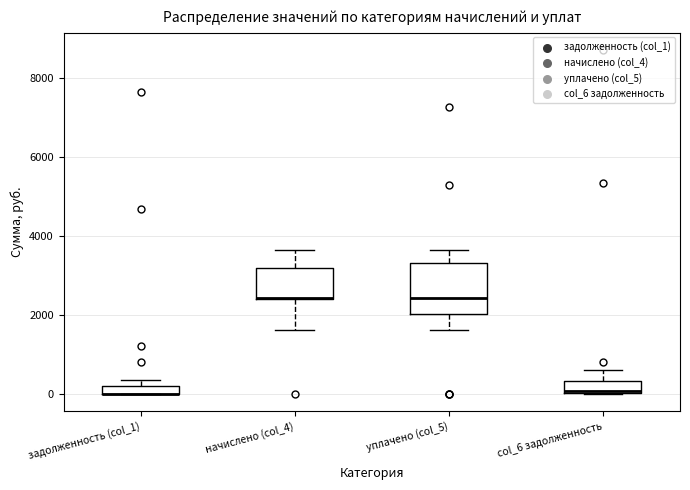

Where is the lower edge of the box for задолженность (col_1) on the y-axis? The values are not printed on the chart, so give them approximately, as read against the axis.

0